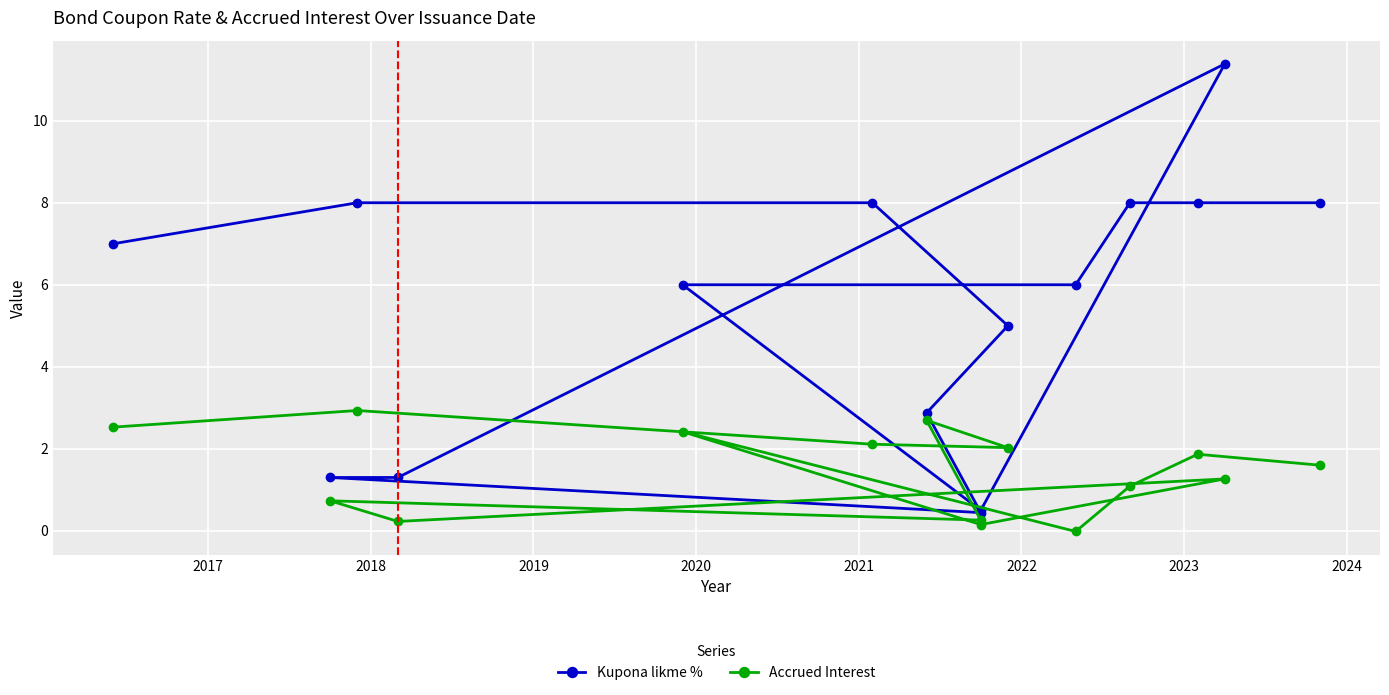

Which series has the largest total across all categories?

Kupona likme %